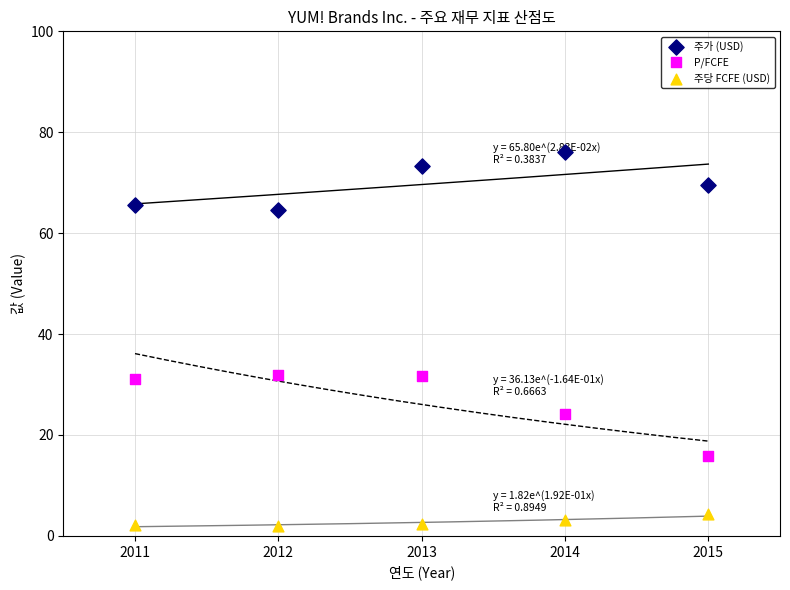

Which series reaches the minimum Y coordinate?

주당 FCFE (USD)